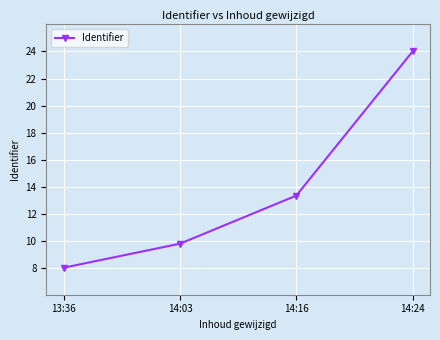

Rank the categories by value from lowest to highest.

13:36, 14:03, 14:16, 14:24